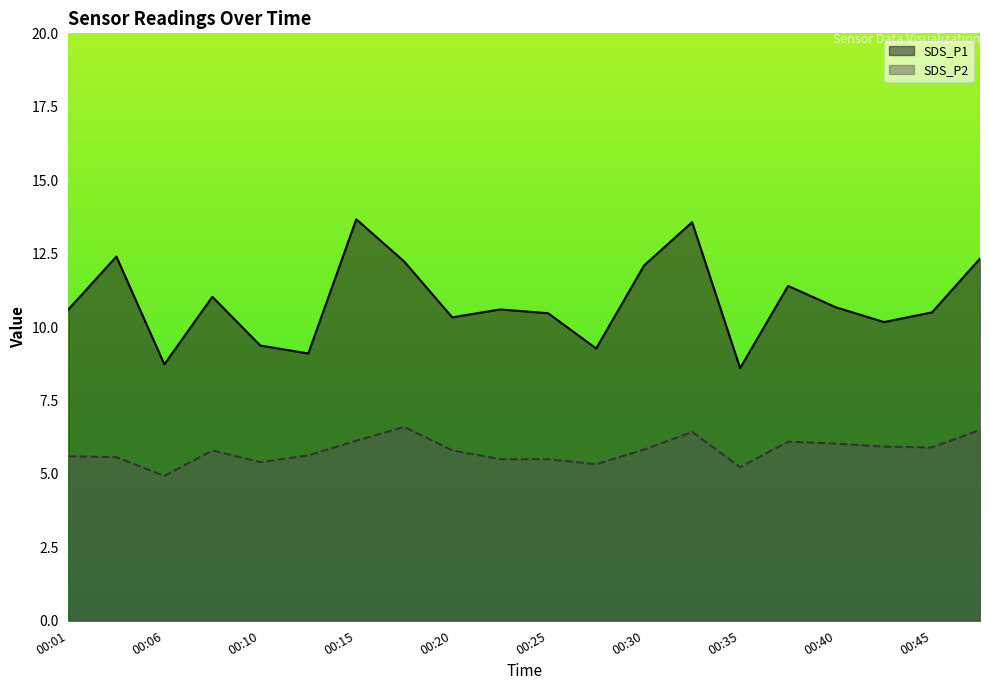

Is it true that SDS_P1 equals 8.7 at 00:06?

True